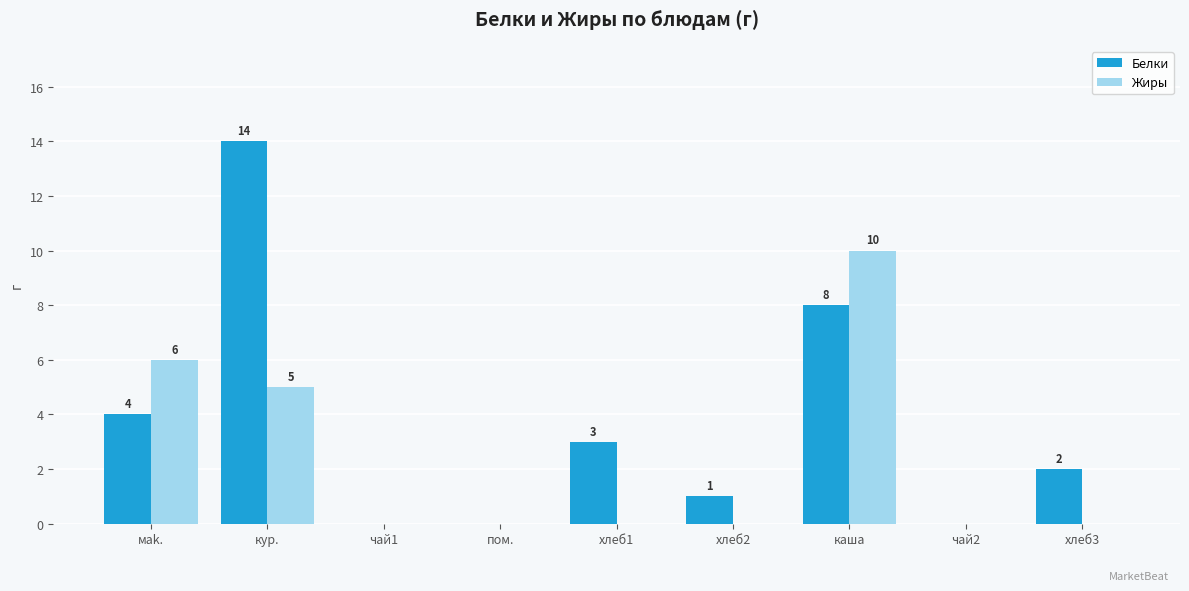

At which category is the sum across all series the highest?

кур.